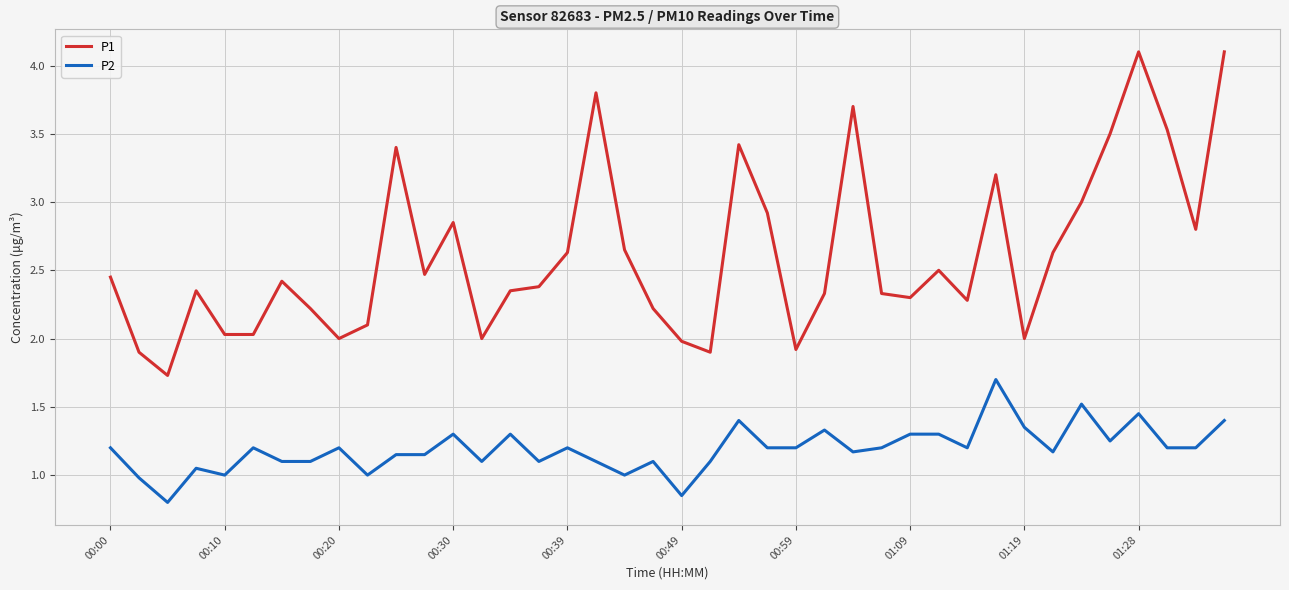

True or false: P2 and P1 cross at least once.

False